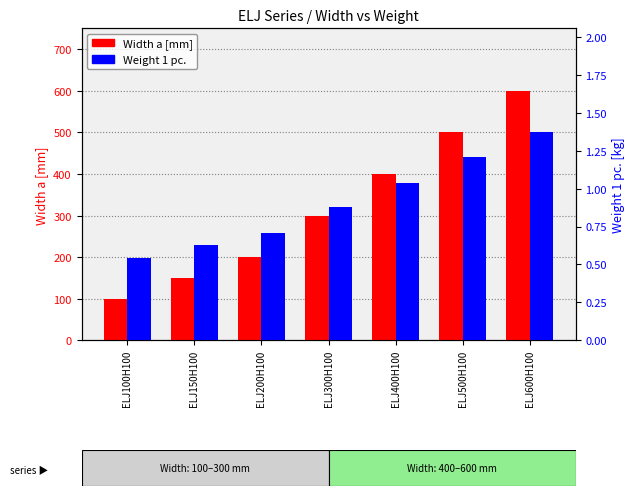

Reading left to right, transcribe all the data shown in this chart.

Width a [mm]: 100.0	150.0	200.0	300.0	400.0	500.0	600.0
Weight 1 pc.: 0.5	0.6	0.7	0.9	1.0	1.2	1.4